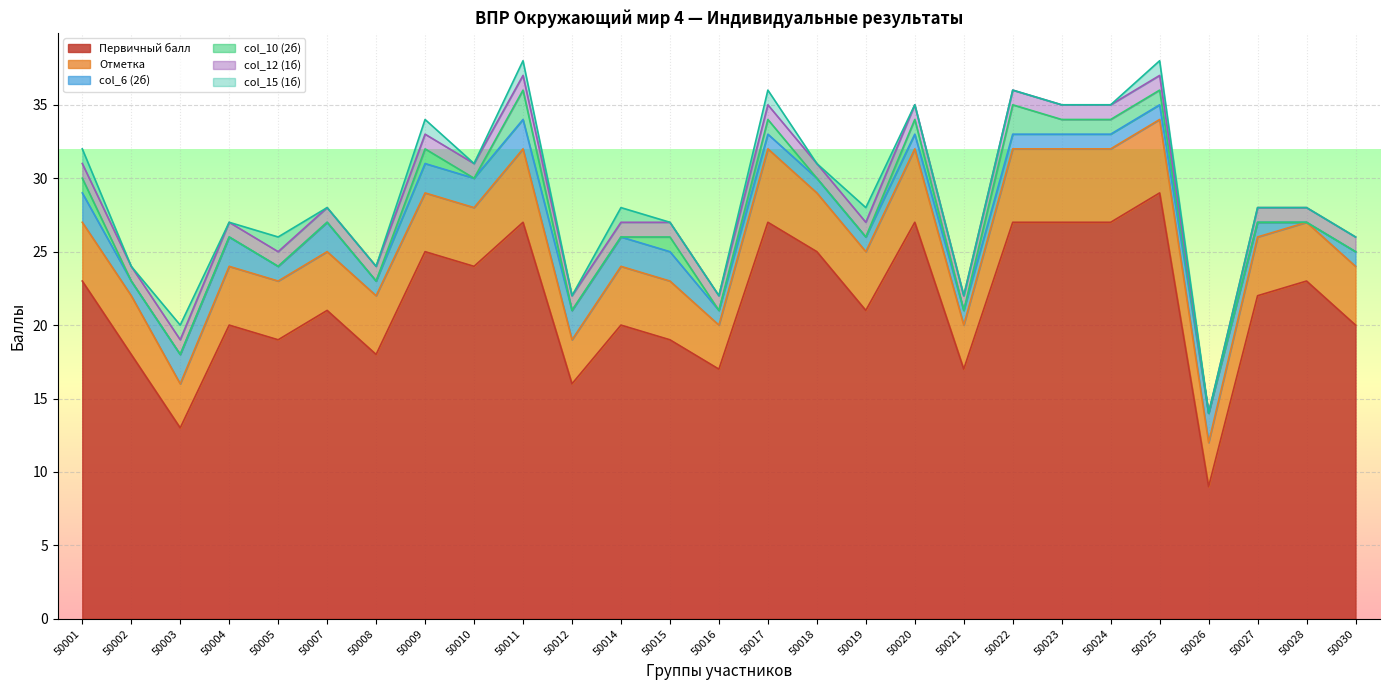

What is the value of the col_12 (1б) point at the 2nd from the left?

1